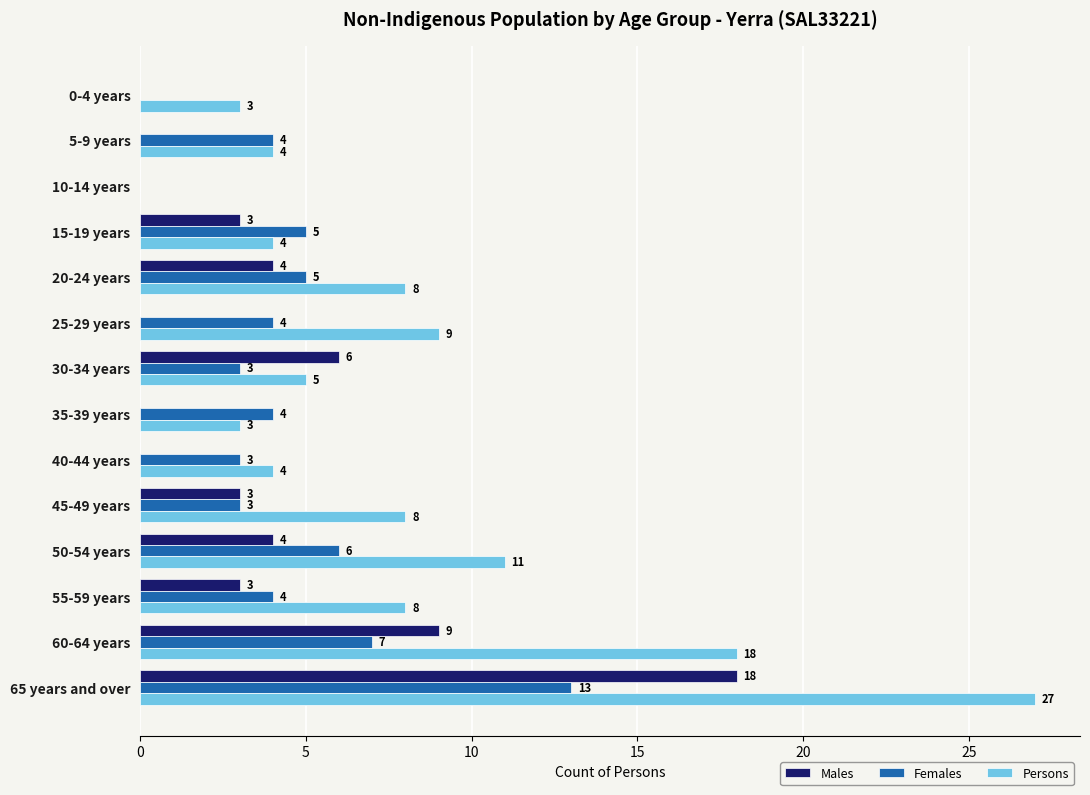

Where is Persons nearest to the value 13?

50-54 years